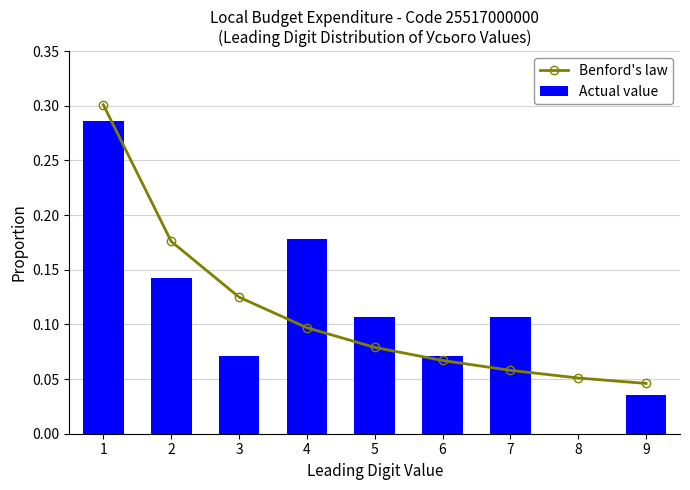

What is the total value across all series at 6?

0.1